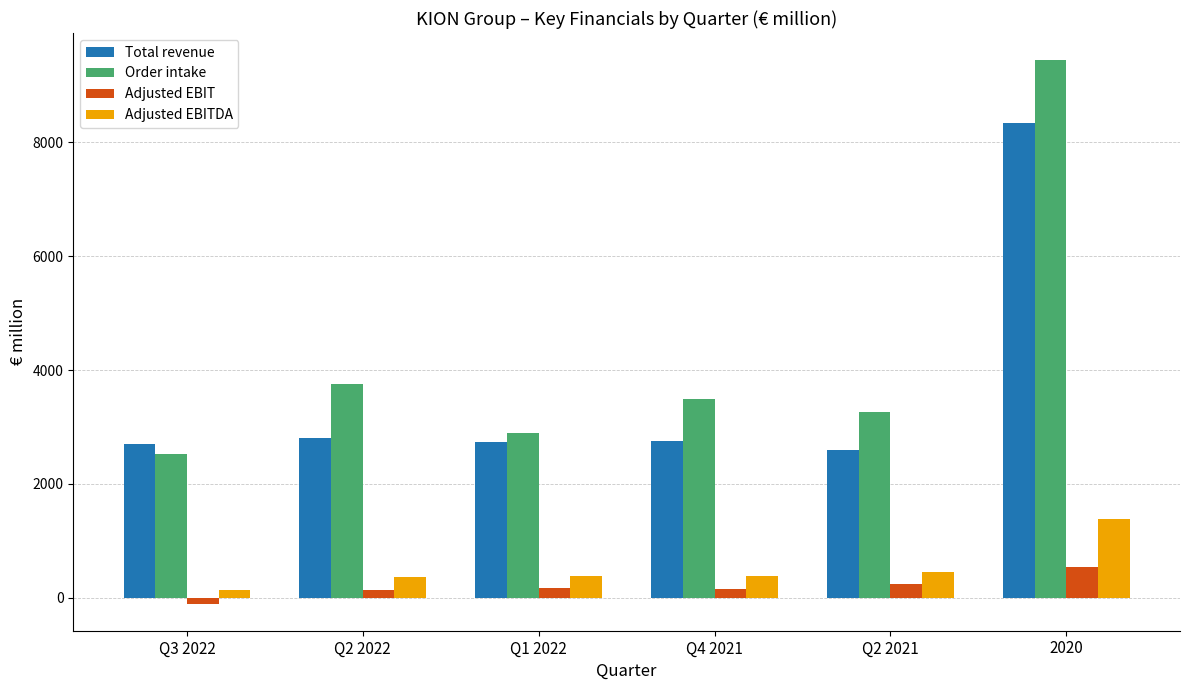

What is the difference between the Order intake values at Q3 2022 and Q2 2022?

1237.3